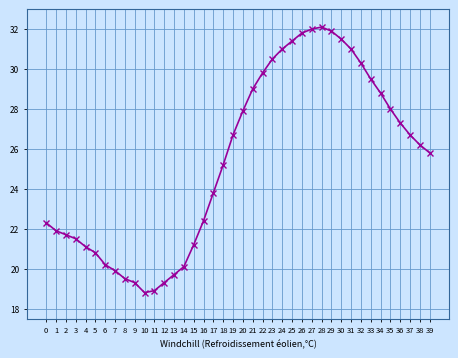

What is the maximum value shown in the chart?

32.1